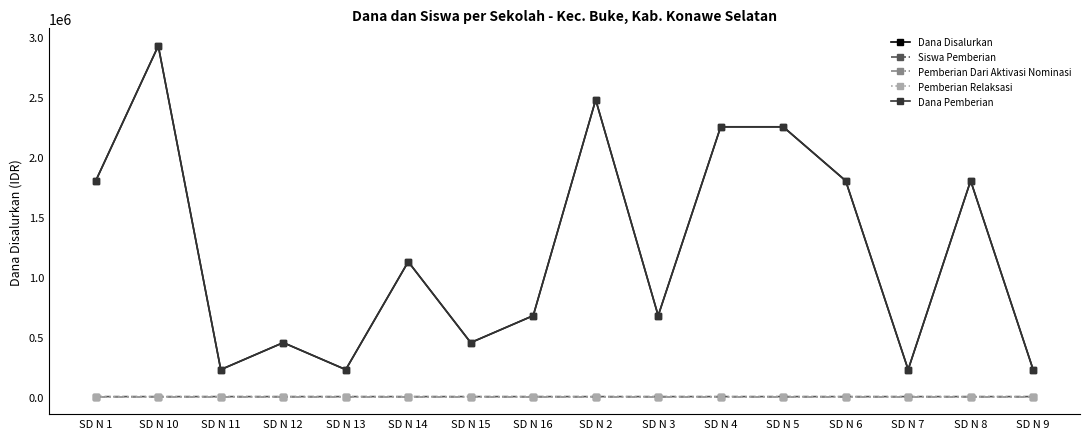

True or false: Pemberian Relaksasi and Dana Disalurkan cross at least once.

False